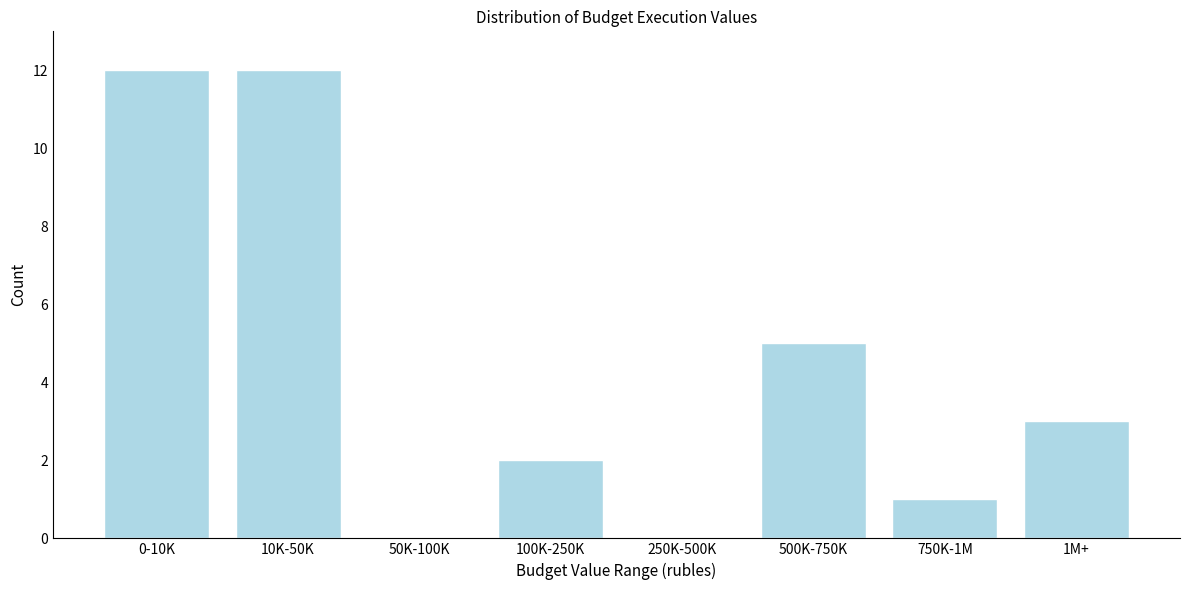

Reading left to right, what are all the values shown in this chart?

0-10K=12	10K-50K=12	50K-100K=0	100K-250K=2	250K-500K=0	500K-750K=5	750K-1M=1	1M+=3